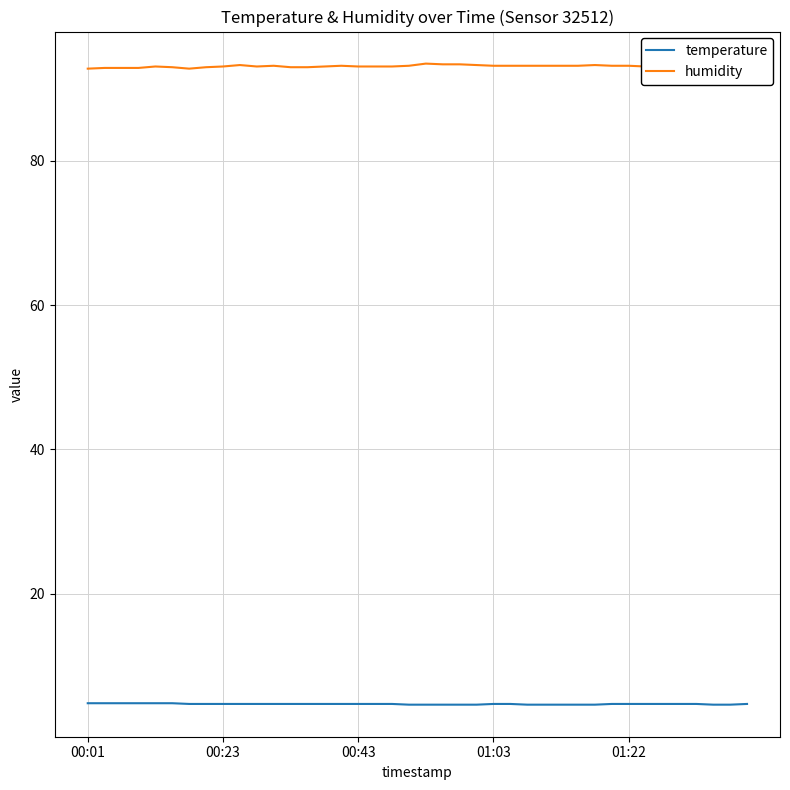

What is the difference between the second highest and minimum values in the temperature series?

0.2